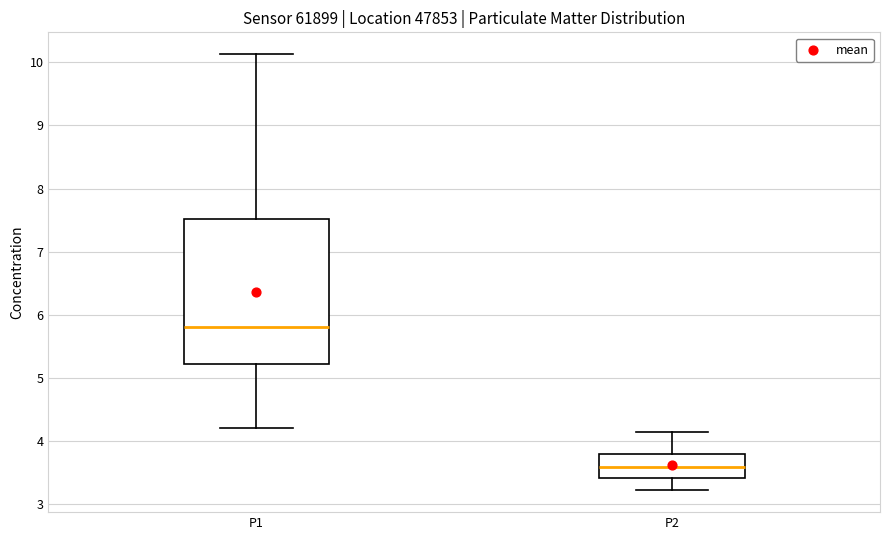

Which box has the lowest median line?

P2